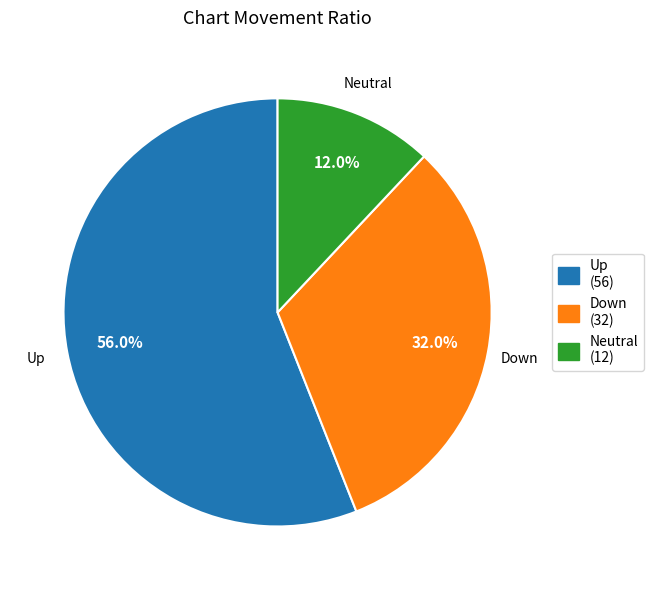

Is there any slice that represents more than half of the pie?

Yes